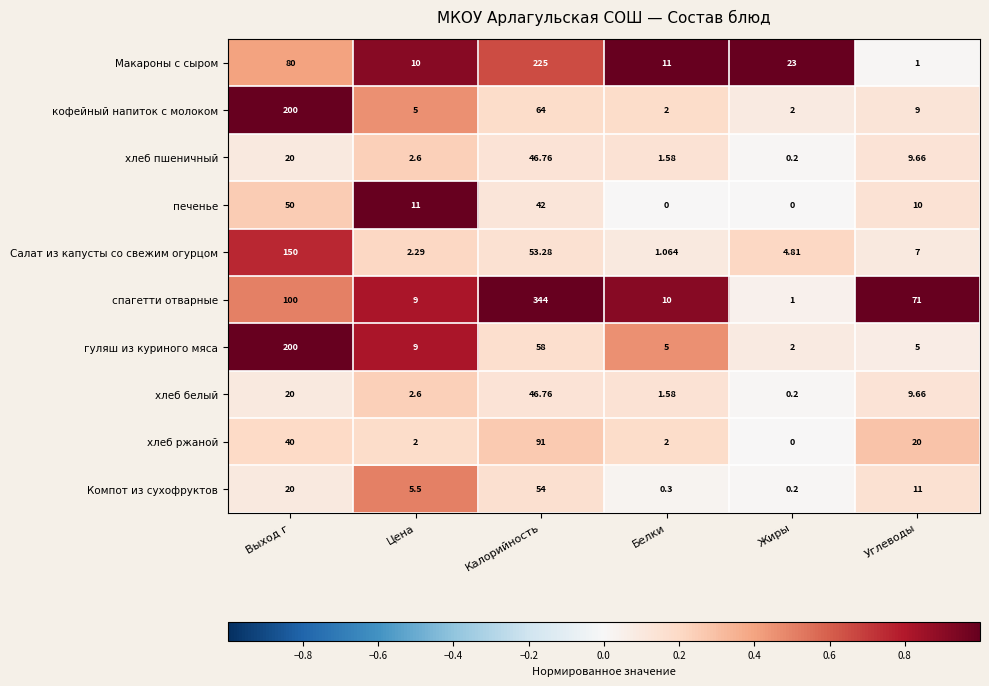

Count the number of categories in the chart.

6